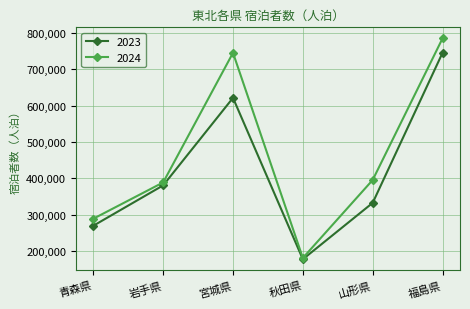

What is the sum of all 2023 values?

2528300